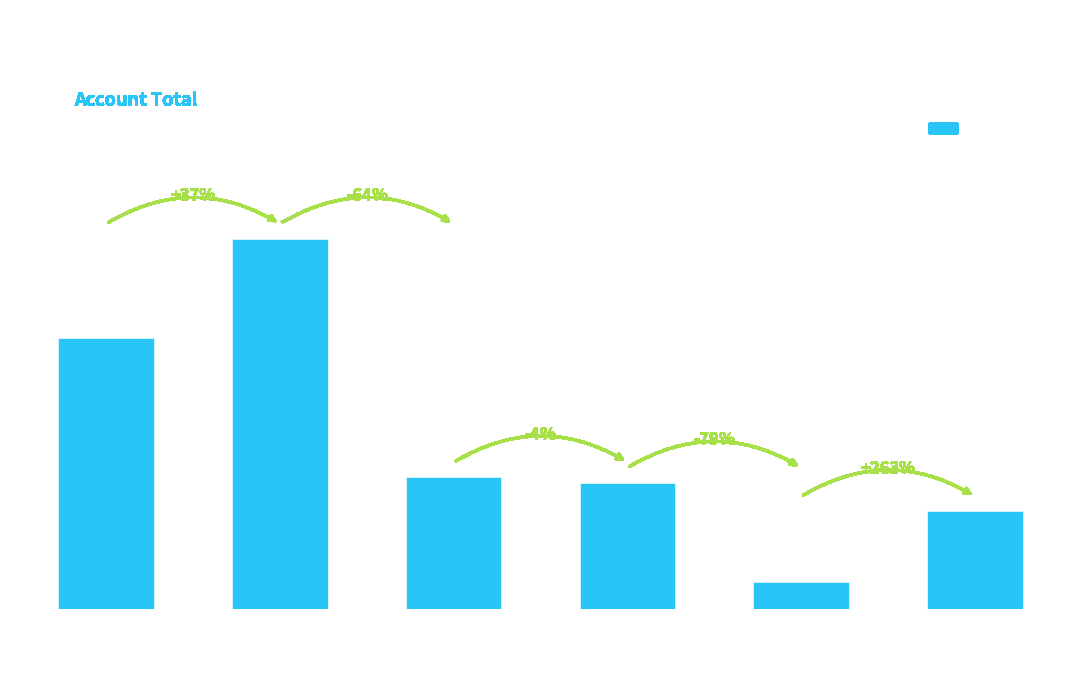

True or false: the data shows 138965170 at Transportation.

False